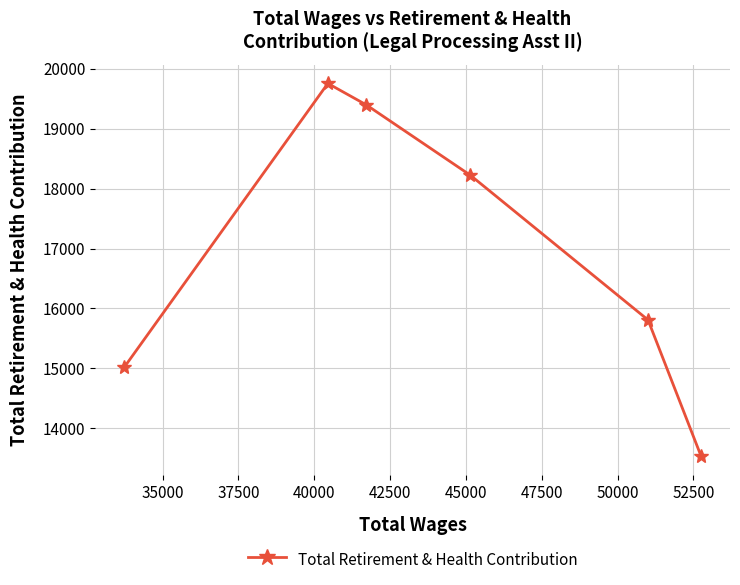

Does the chart have visible grid lines?

Yes